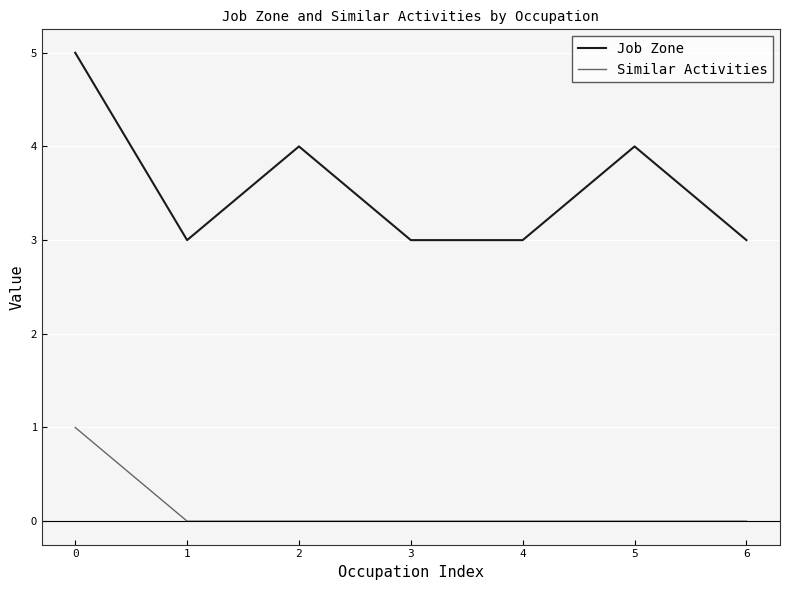

What is the sum of the Job Zone values at 2 and 4?

7